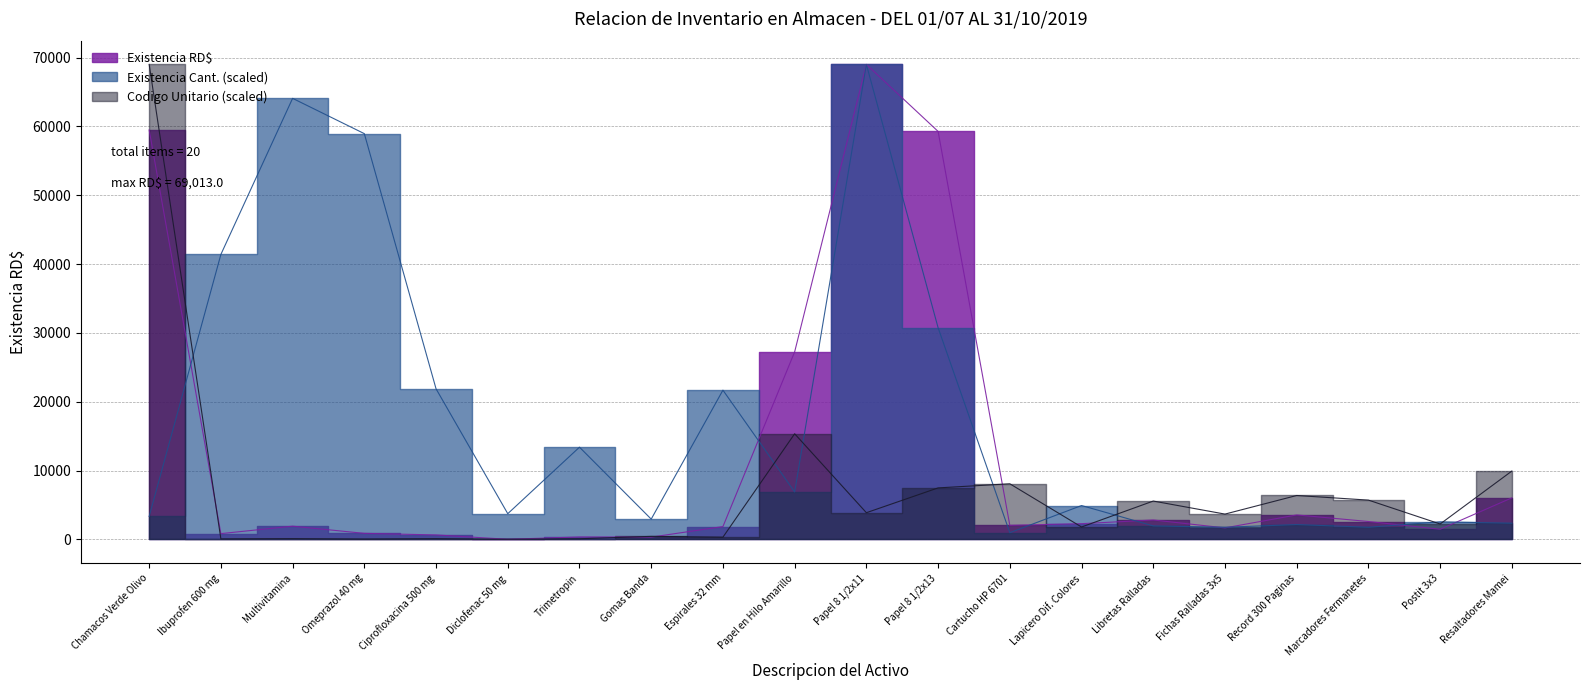

At Espirales 32 mm, list the series in order from smallest to largest.

Codigo Unitario RD$, Existencia RD$, Existencia Cant.